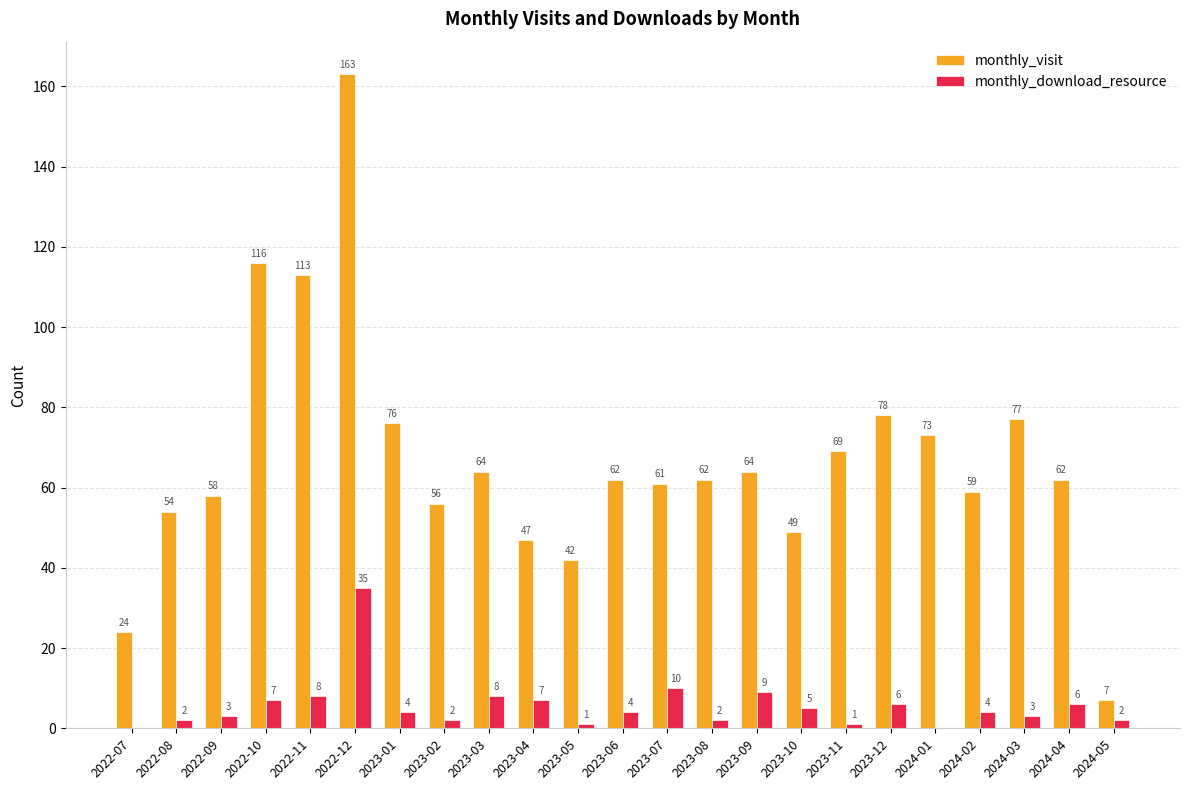

Is the value of monthly_visit at 2023-10 greater than the value of monthly_download_resource at 2023-03?

Yes